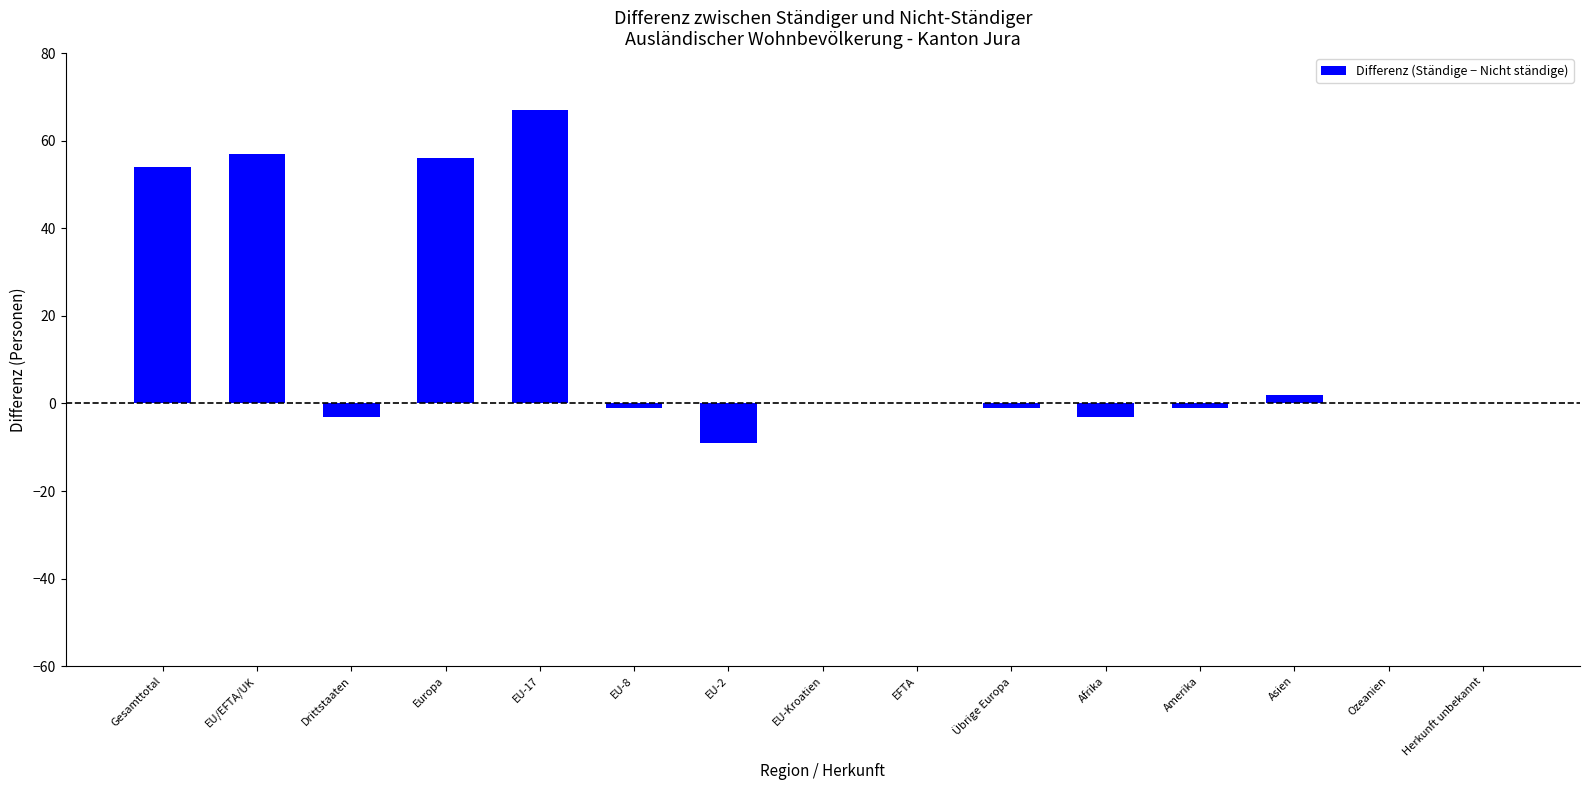

Reading left to right, list all the values displayed in this chart.

Gesamttotal=54	EU/EFTA/UK=57	Drittstaaten=-3	Europa=56	EU-17=67	EU-8=-1	EU-2=-9	EU-Kroatien=0	EFTA=0	Übrige Europa=-1	Afrika=-3	Amerika=-1	Asien=2	Ozeanien=0	Herkunft unbekannt=0